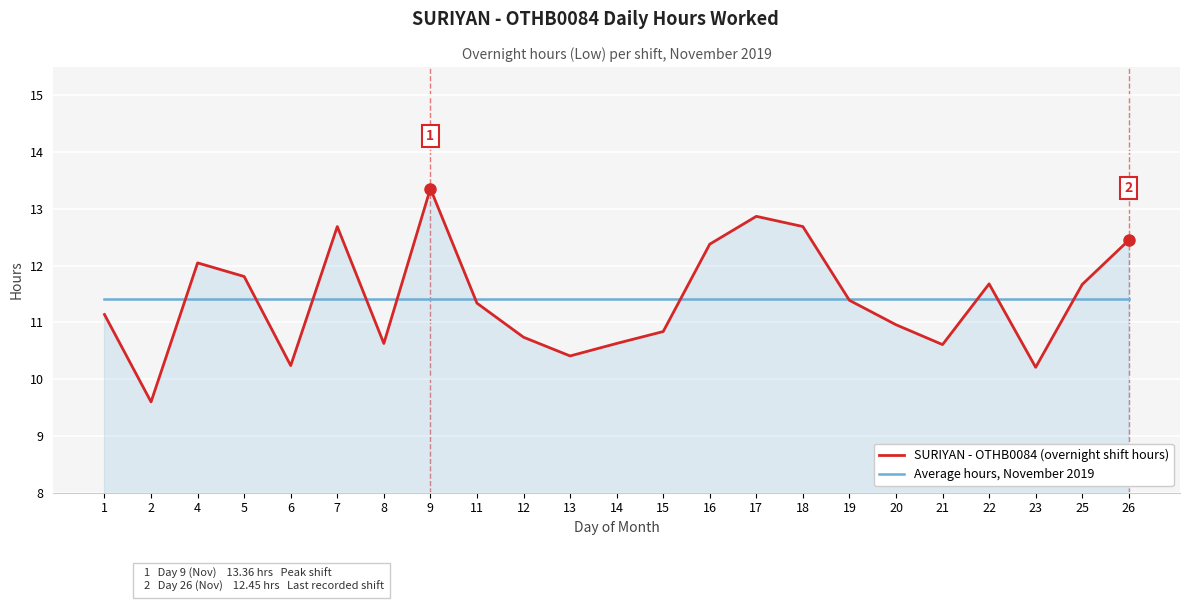

At which label does SURIYAN - OTHB0084 (overnight shift hours) first exceed 11?

1